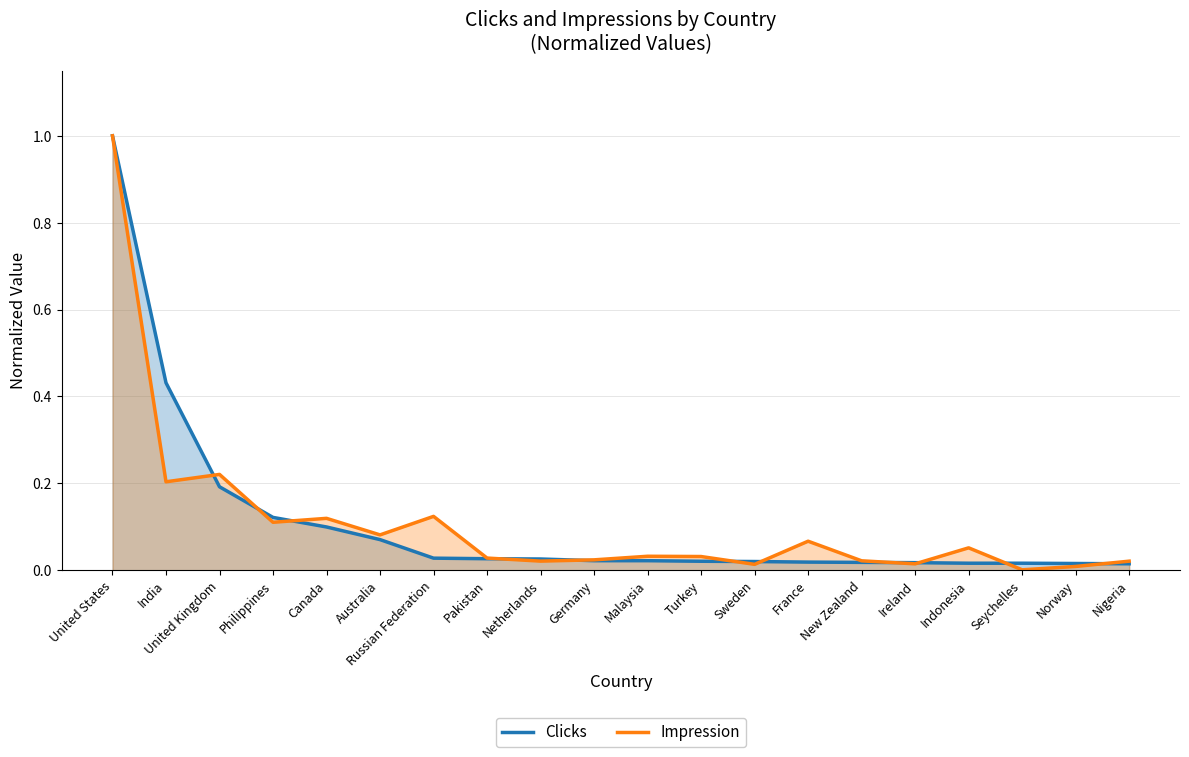

What is the label of the 4th point from the left?

Philippines